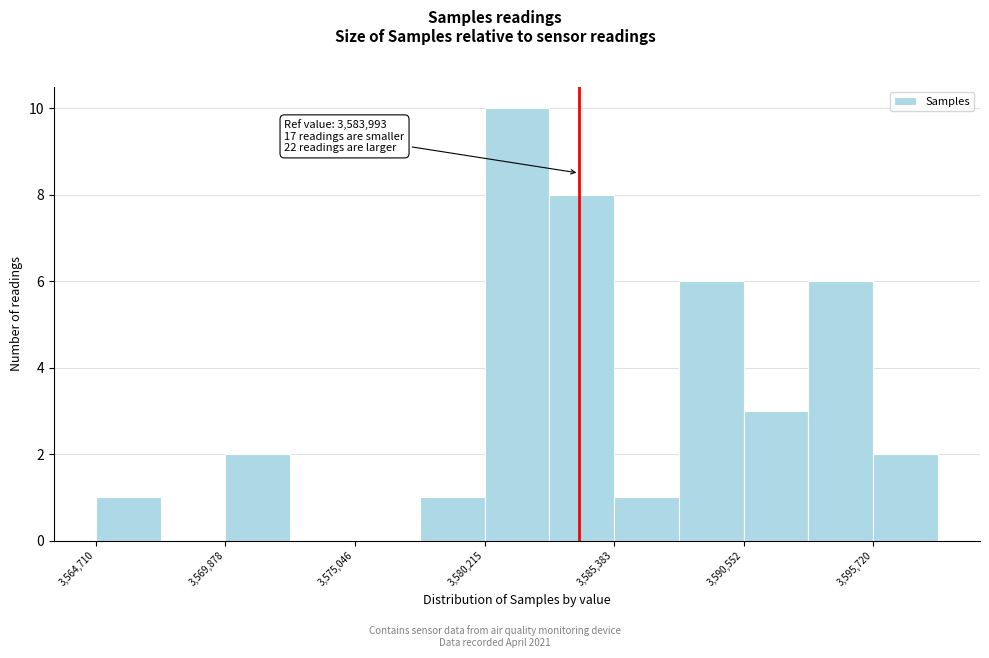

Read against the x-axis, roughly where is the centre of the tallest bar?

3582000